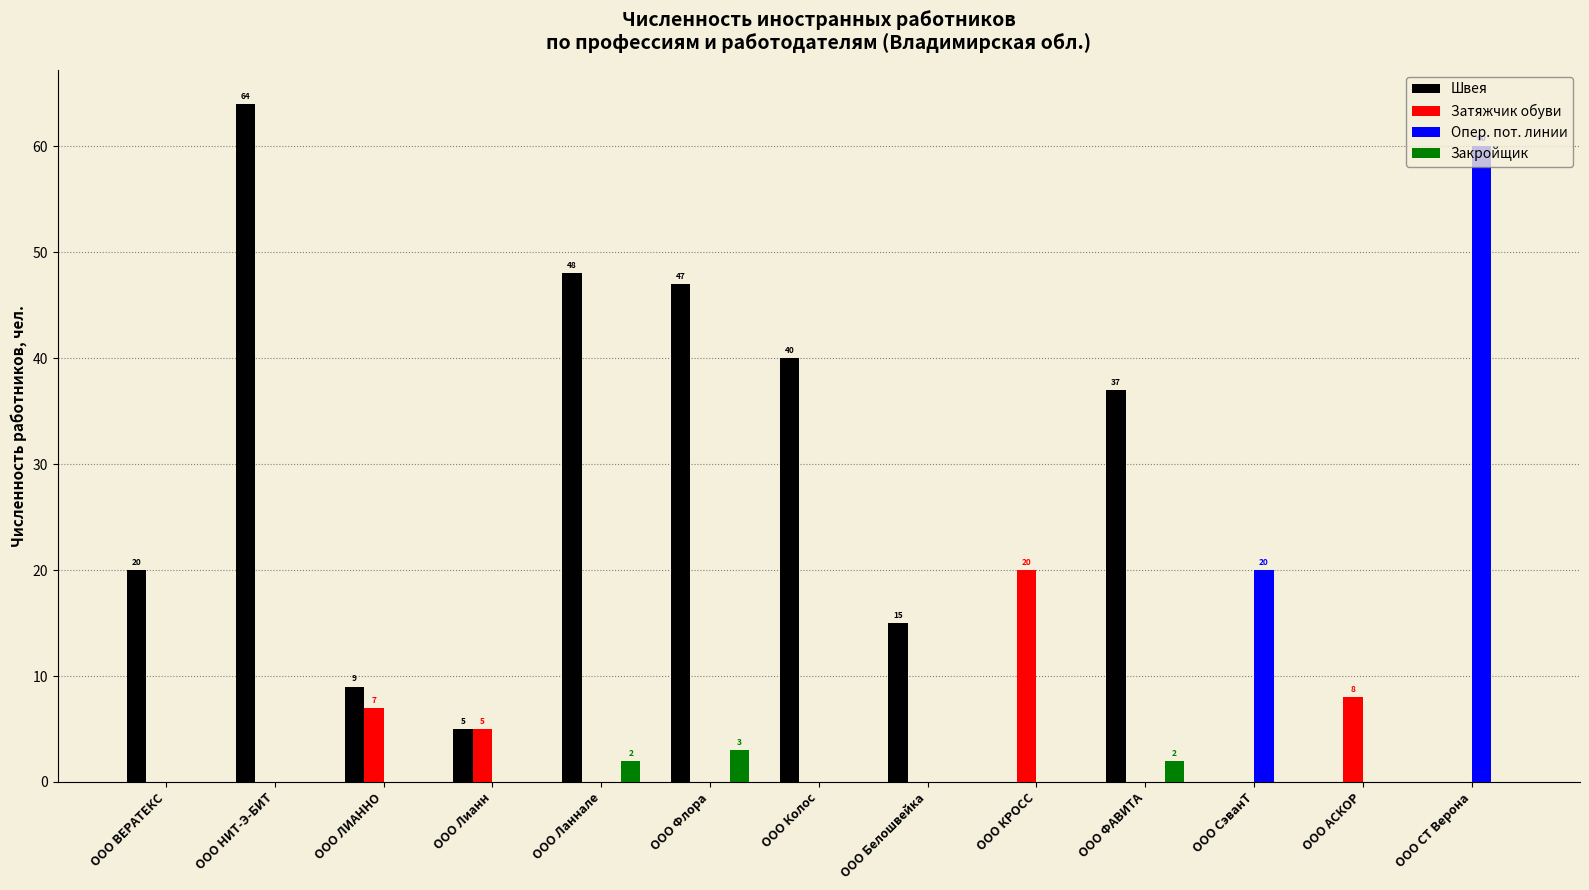

Which series has the largest range (max minus min)?

Швея